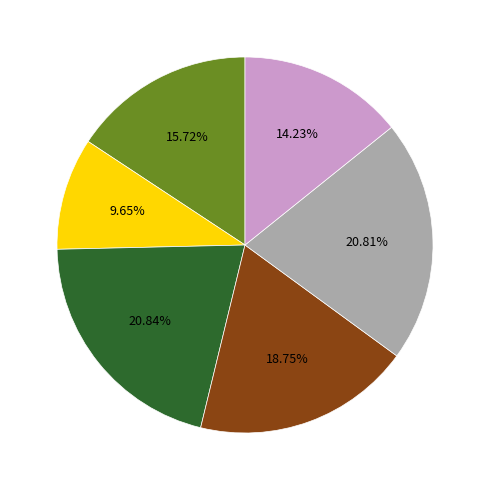

Is there any slice that represents more than half of the pie?

No